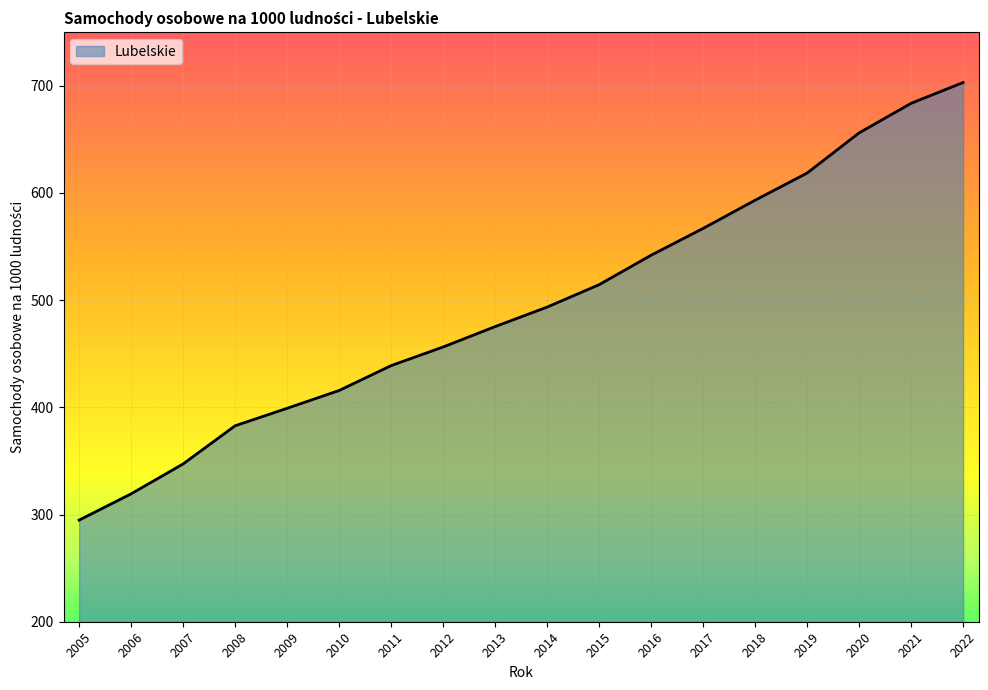

The value at 2022 is 334.0. True or false?

False